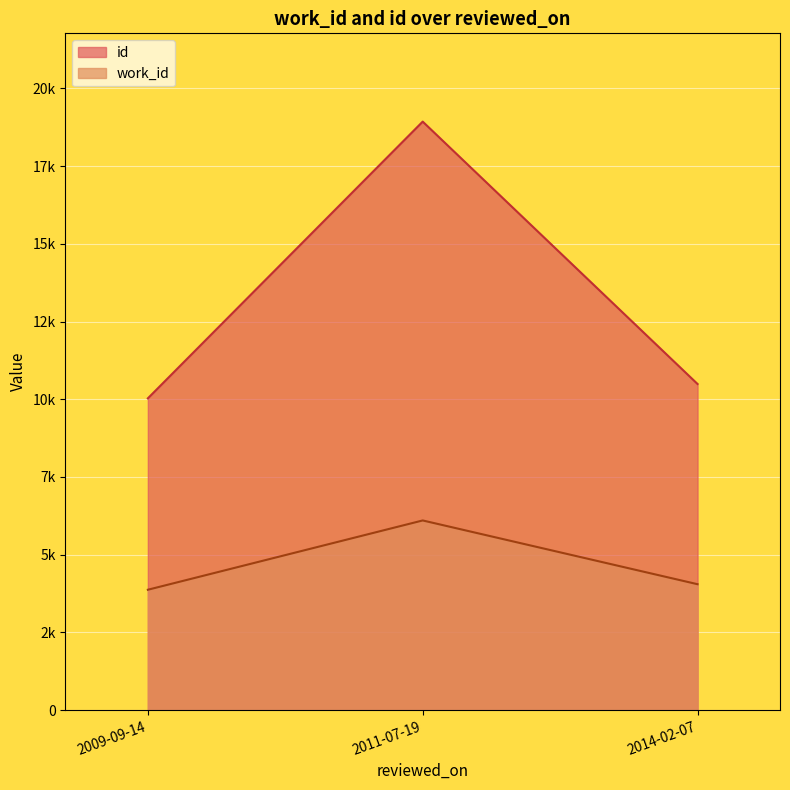

Rank the categories by work_id value from highest to lowest.

2011-07-19, 2014-02-07, 2009-09-14